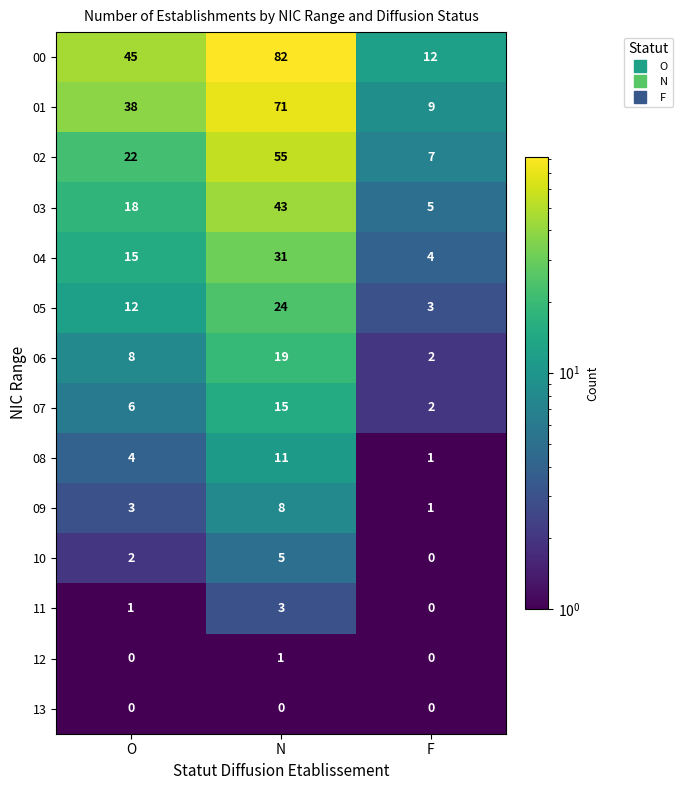

List the labels in order of 07 value, smallest first.

F, O, N